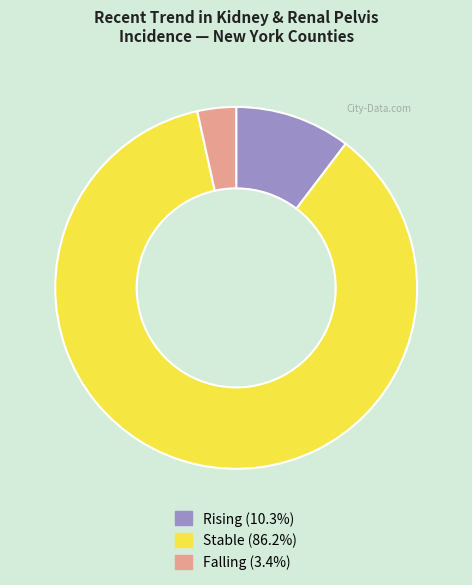

Is Rising (10.3%) the majority of the pie?

No